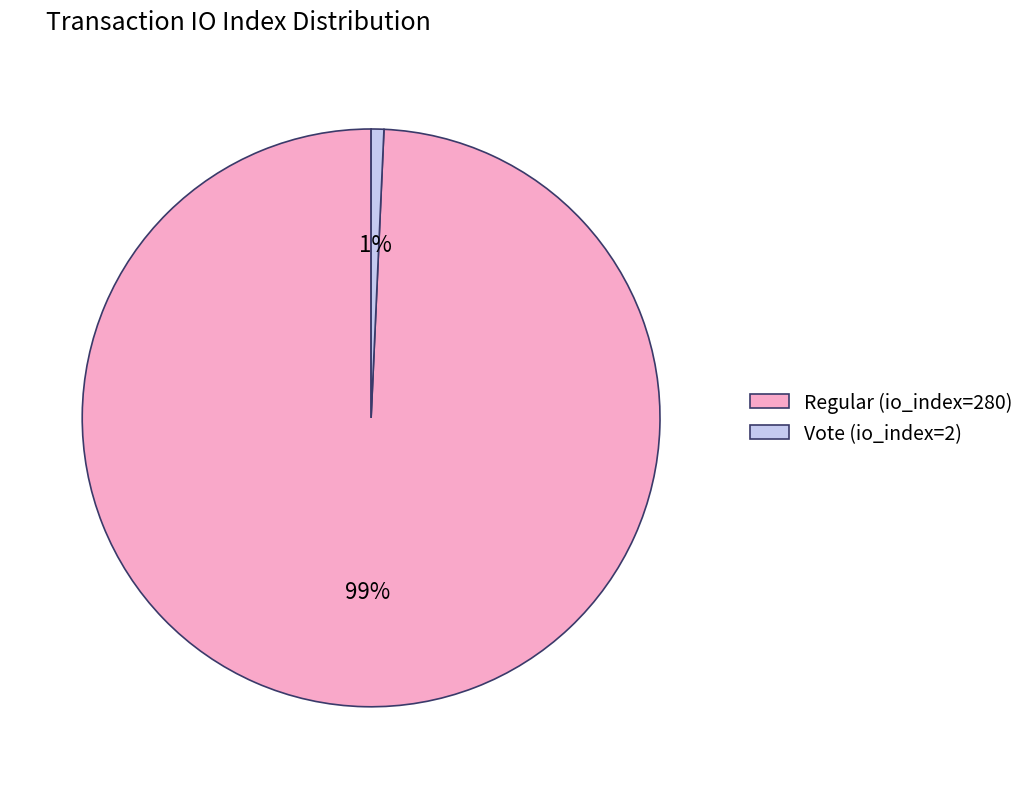

To the nearest percent, what percentage of the pie is Vote (io_index=2)?

1%